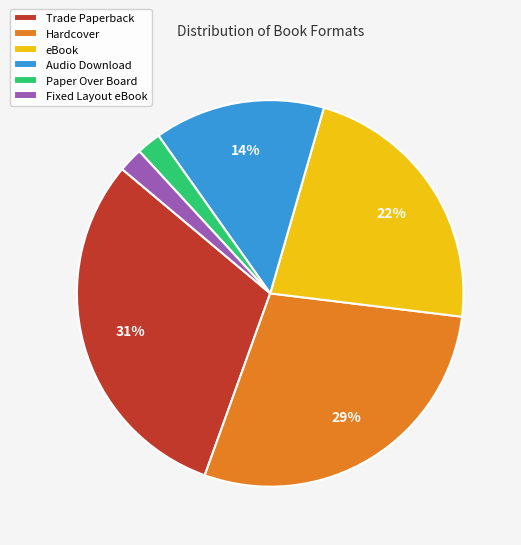

How many segments does this pie chart have?

6